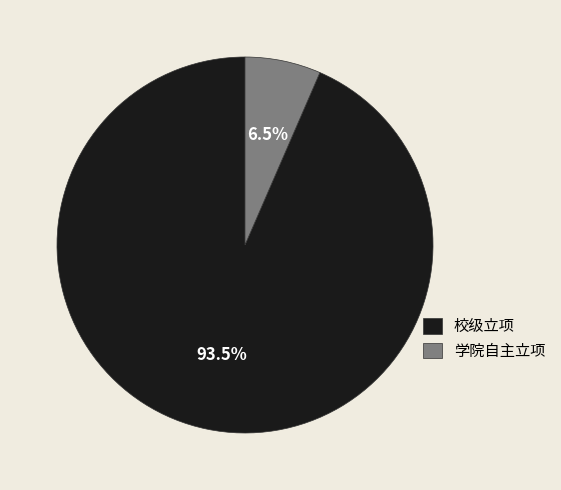

To the nearest percent, what is the combined percentage of 校级立项 and 学院自主立项?

100%